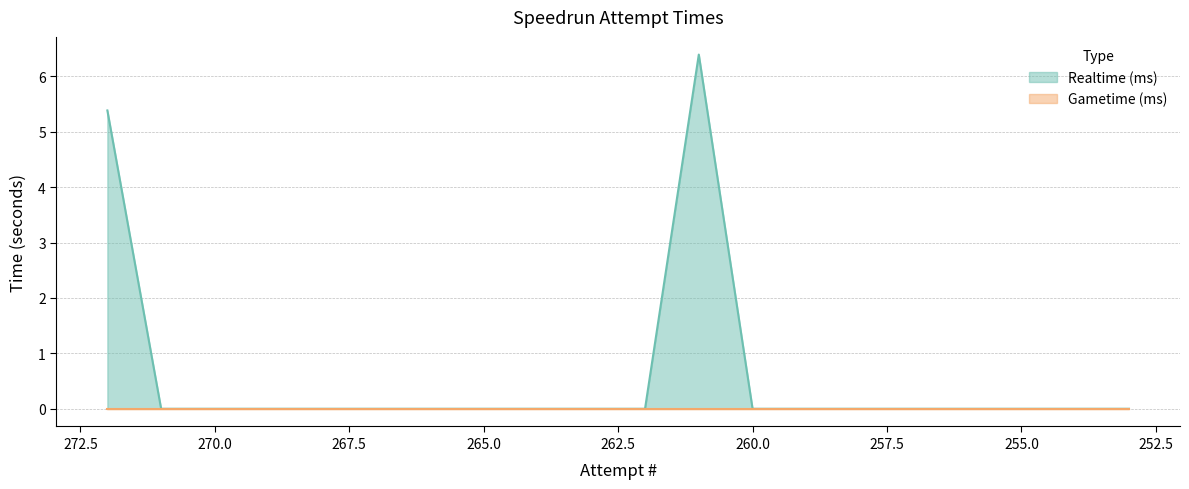

The value at 254 is -4.0. True or false?

False